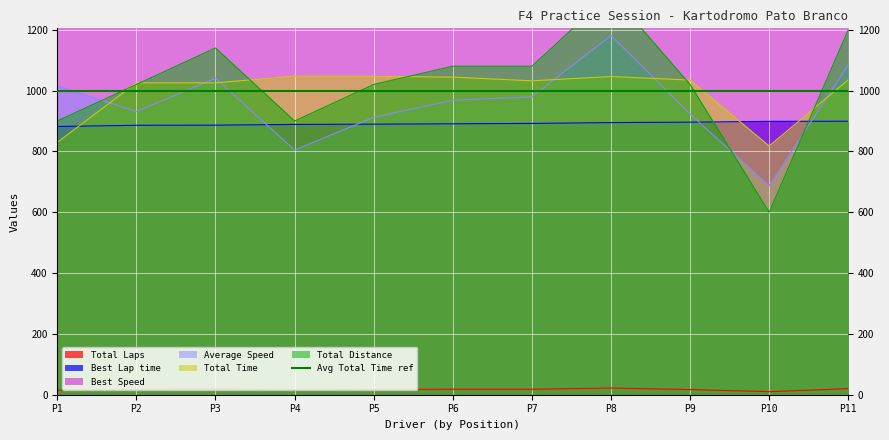

True or false: Average Speed and Best Speed intersect in this chart.

False